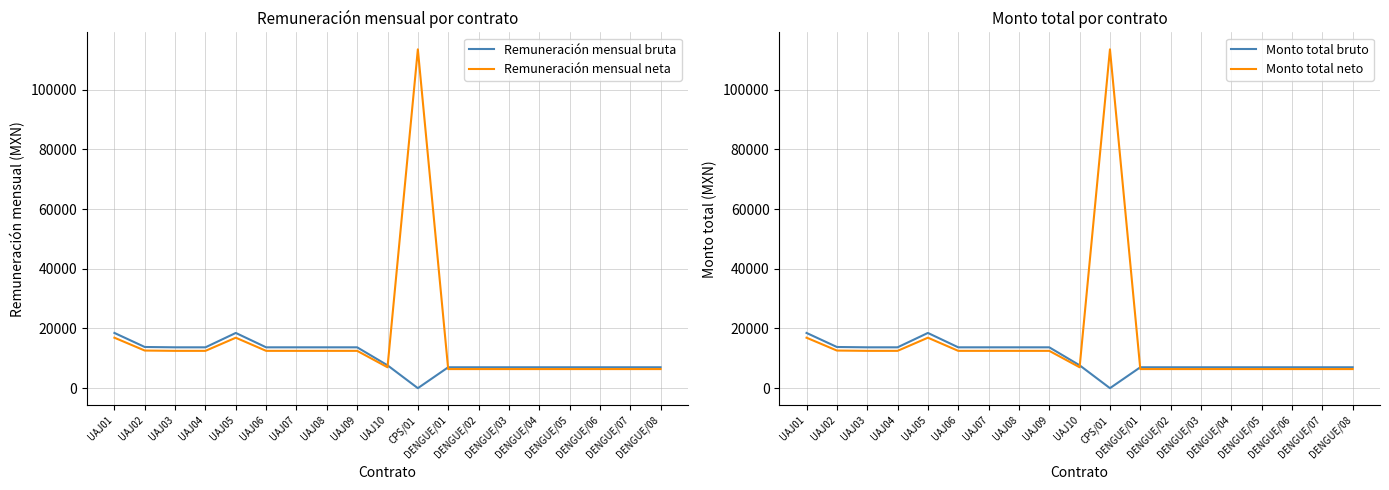

What is the average value of the Monto total neto series?

15422.9